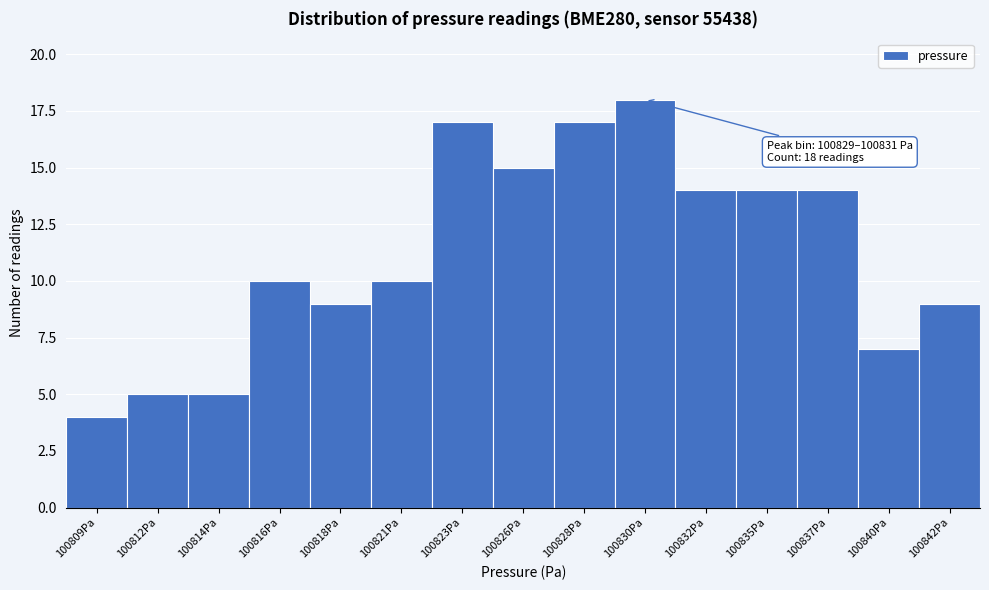

Reading right to left, list all the values displayed in this chart.

100842Pa=9	100840Pa=7	100837Pa=14	100835Pa=14	100832Pa=14	100830Pa=18	100828Pa=17	100826Pa=15	100823Pa=17	100821Pa=10	100818Pa=9	100816Pa=10	100814Pa=5	100812Pa=5	100809Pa=4